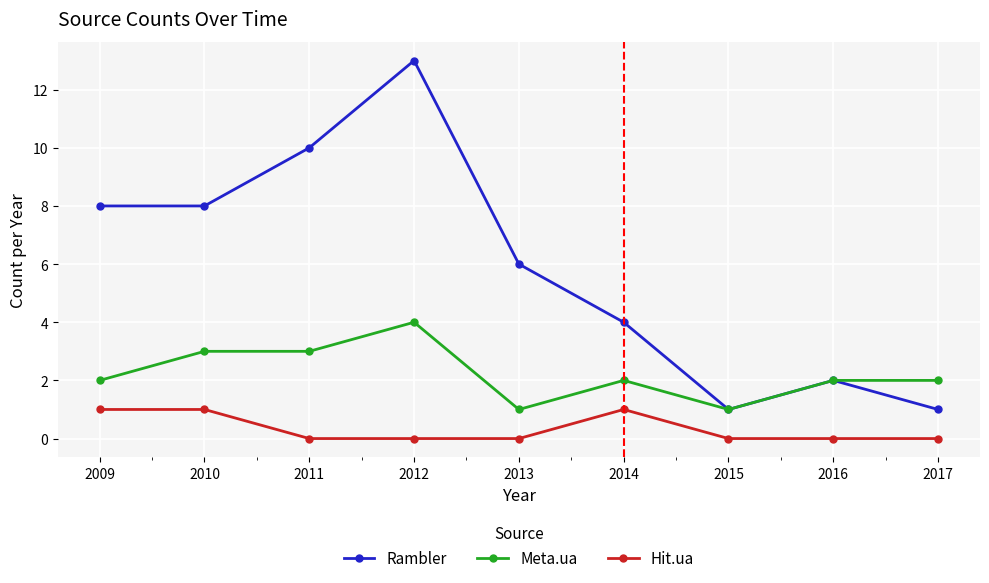

What are all the series names shown in the legend?

Rambler, Meta.ua, Hit.ua